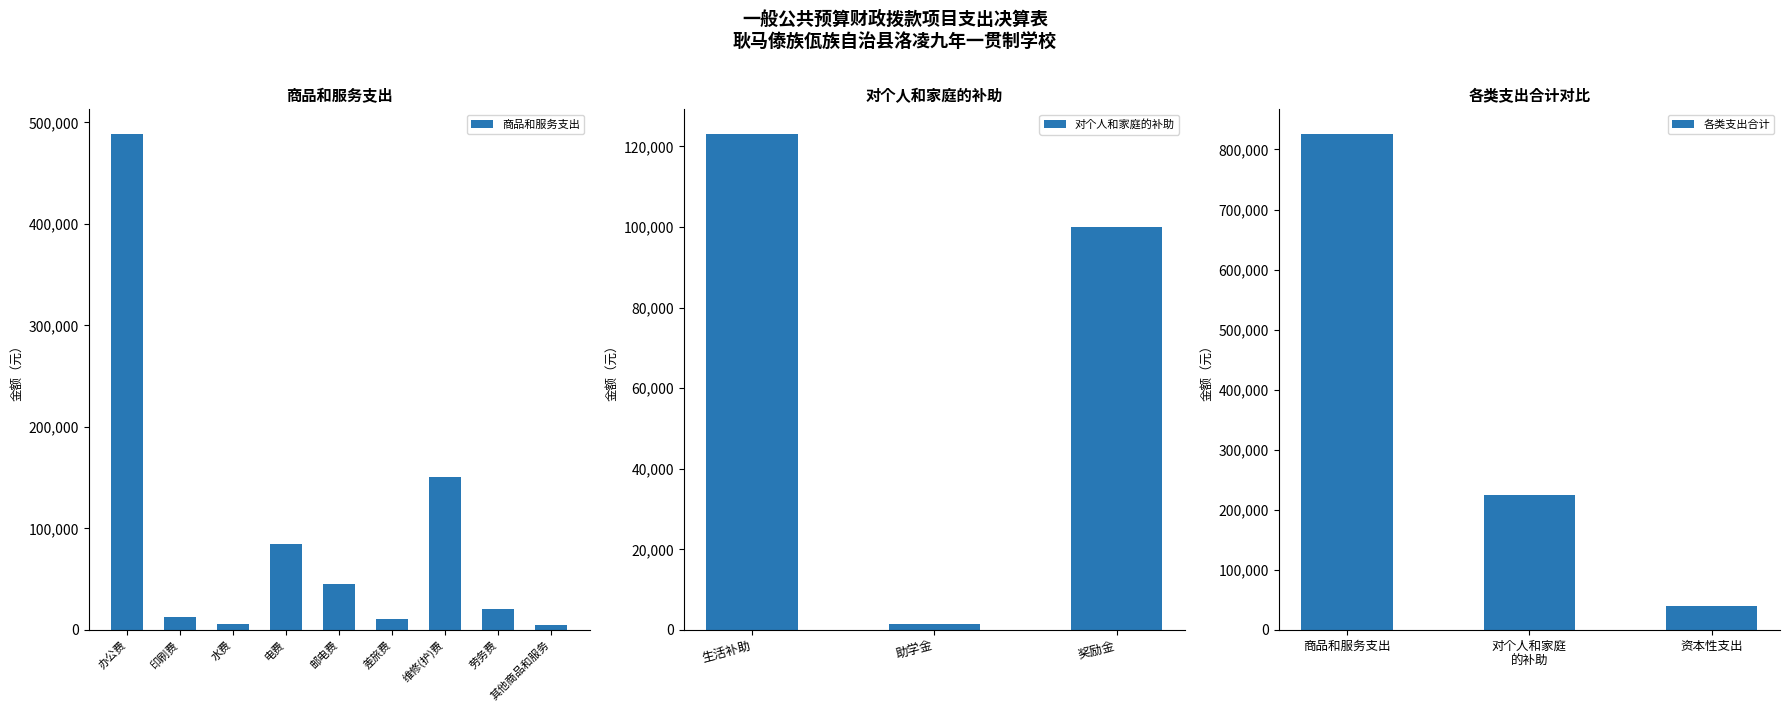

At which label is 对个人和家庭的补助 closest to 62324?

奖励金